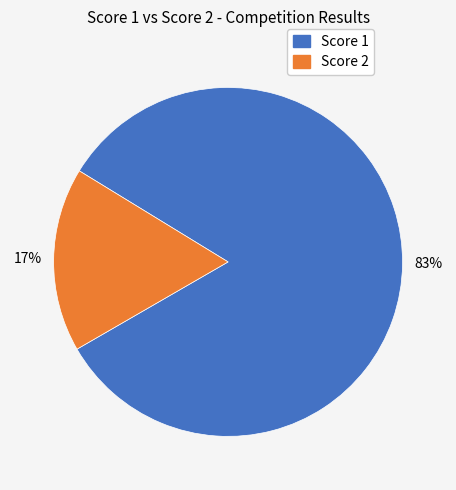

To the nearest percent, what is the average slice percentage?

50%